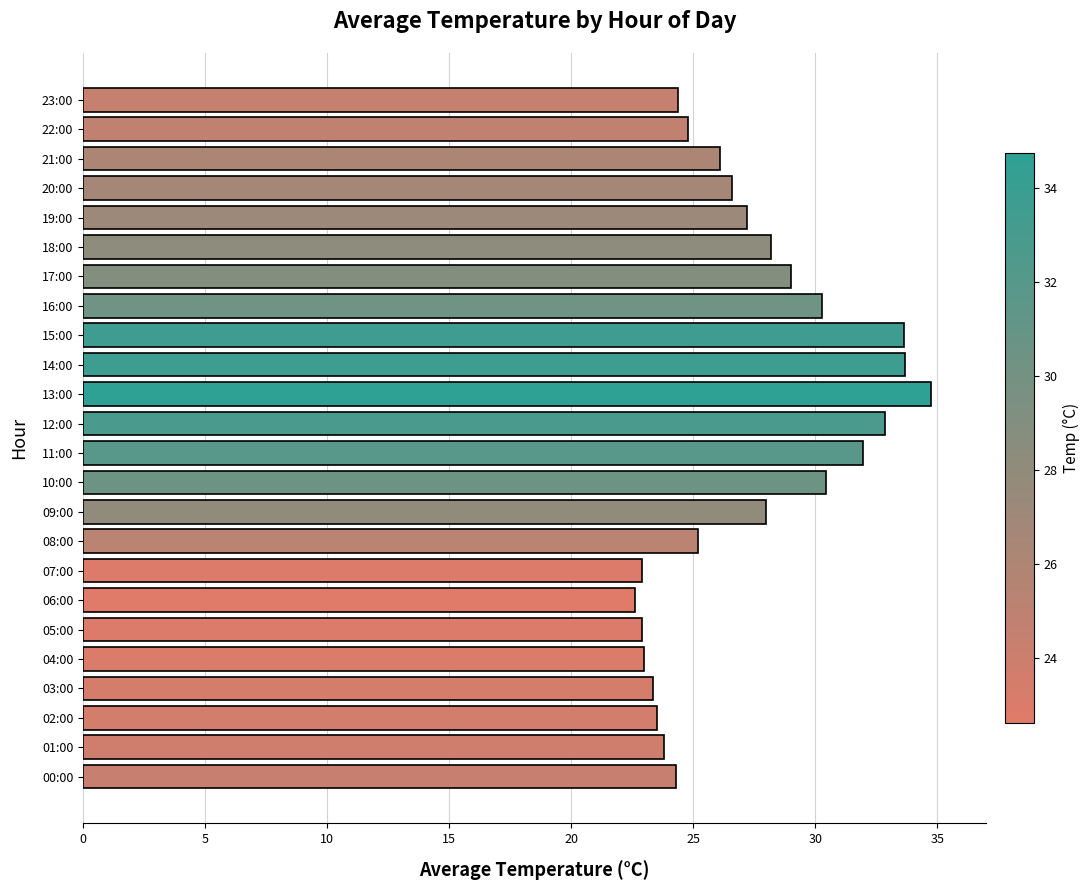

What is the change in value from 02:00 to 06:00?

-0.9